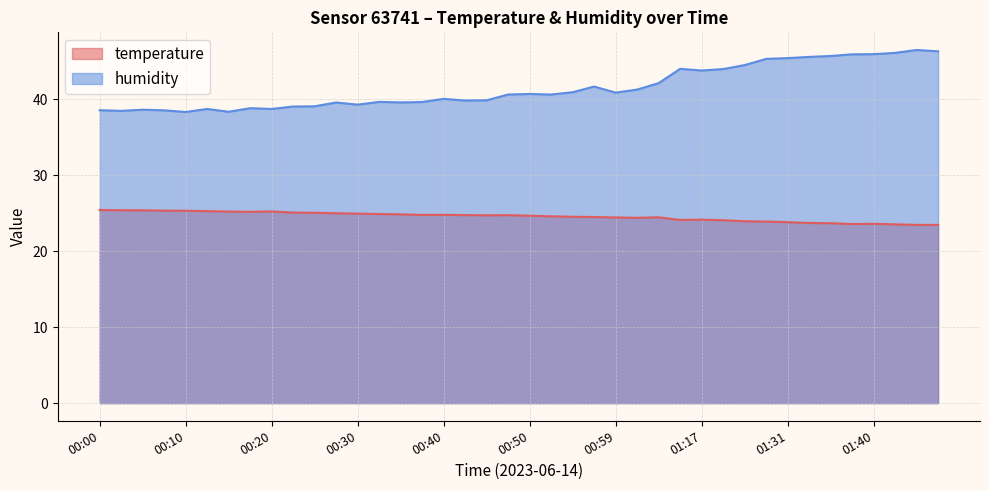

What is the label of the 1st point from the right?

01:48